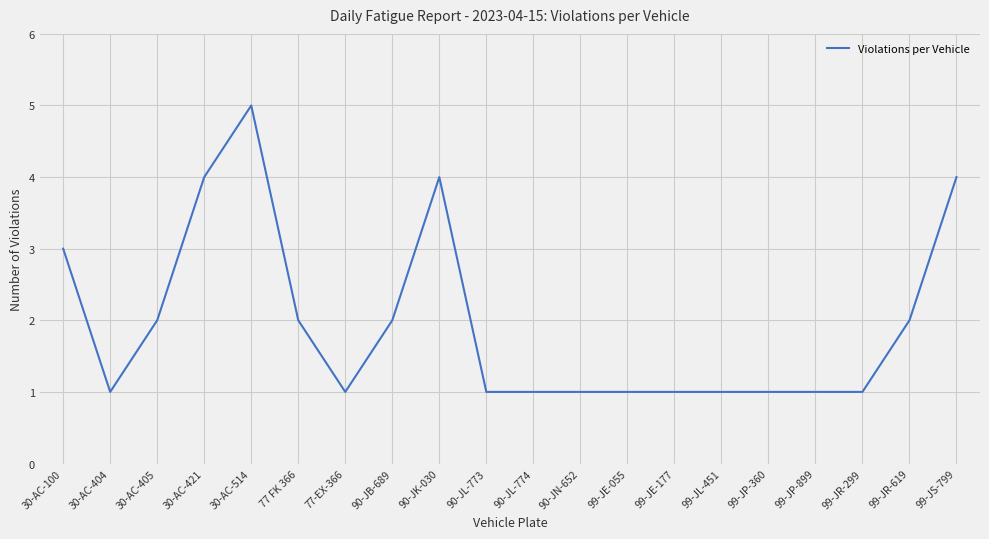

At which label is the value closest to 3?

30-AC-100